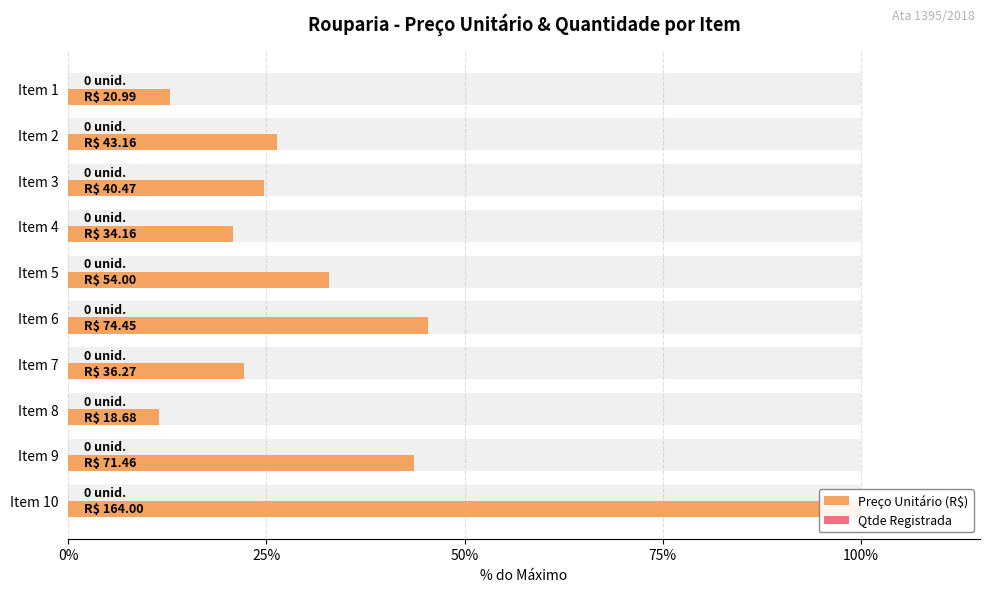

Is the value of Qtde Registrada at 9 greater than the value of Preço Unitário (R$) at 0%?

No